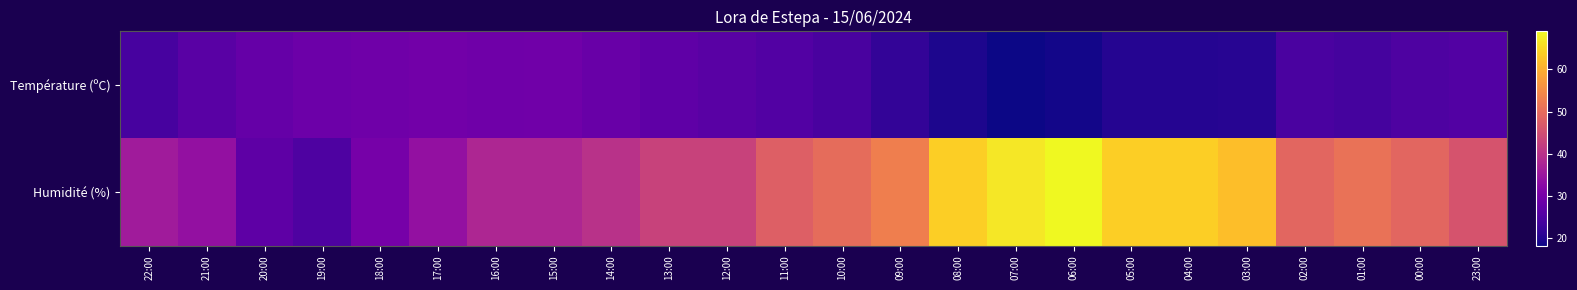

How many data points does each series have?

24